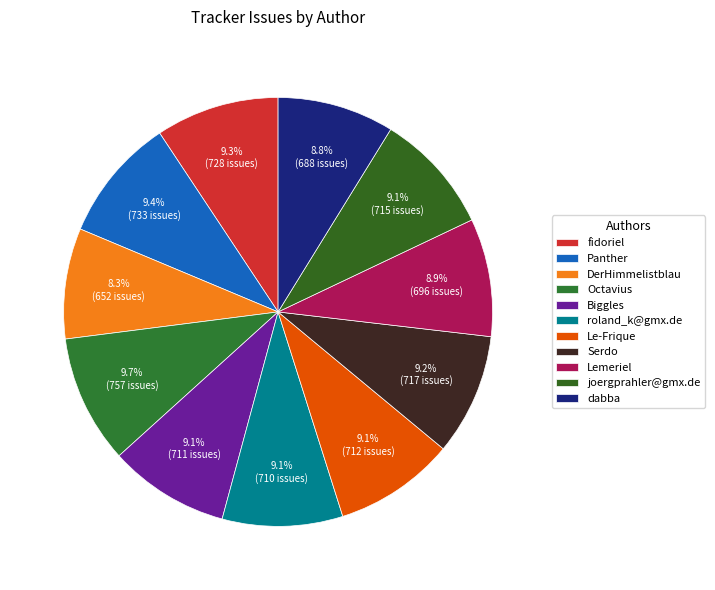

What percentage is the Lemeriel slice, to the nearest percent?

9%